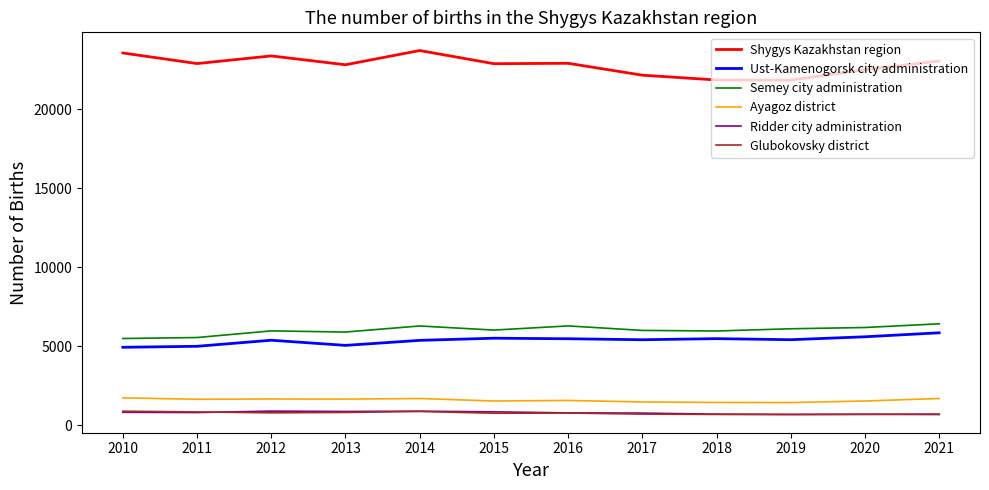

What is the sum of the Semey city administration values at 2018 and 2016?

12238